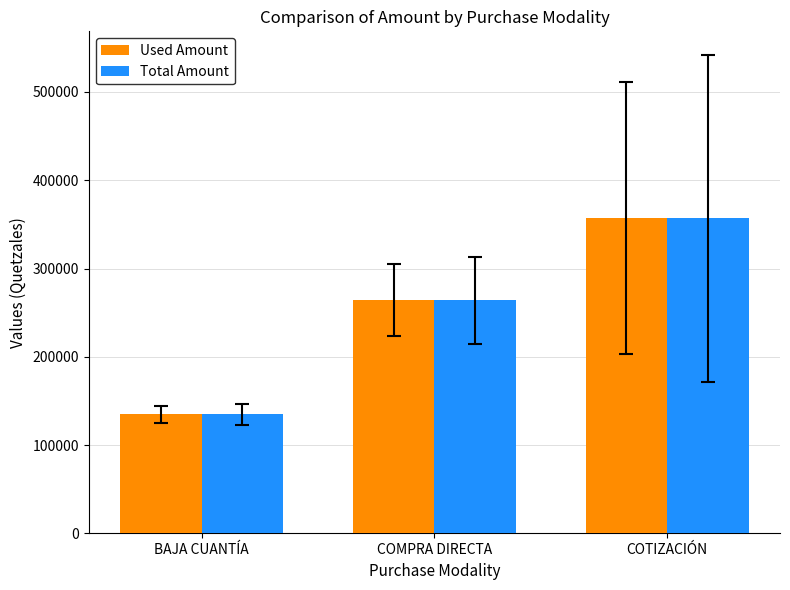

Read the Used Amount value at BAJA CUANTÍA.

134764.0